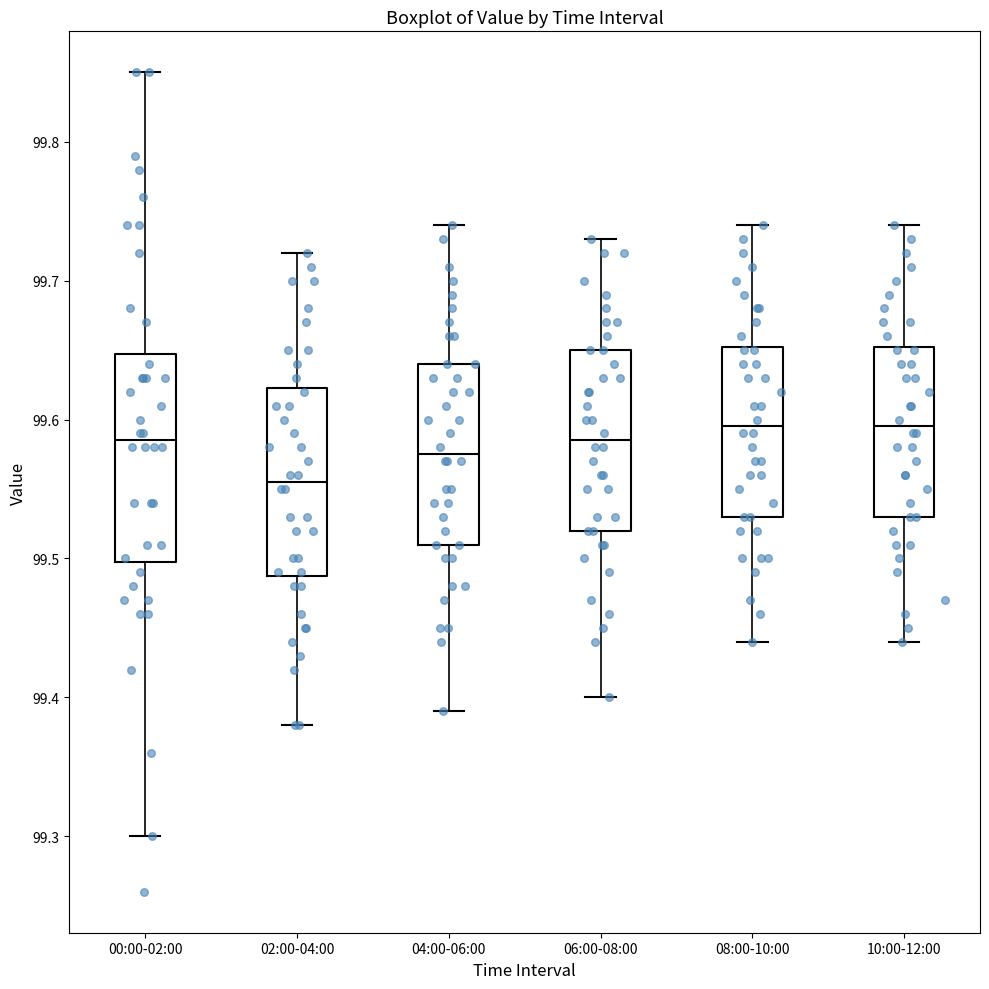

Reading left to right, transcribe this box plot: for each box, give where its median line is, the range the box spans, and where its two whiskers end, as read against the y-axis. The values are not printed on the chart, so give them approximately, as read against the axis.

00:00-02:00: median 99.59, box 99.50 to 99.65, whiskers 99.30 to 99.85
02:00-04:00: median 99.56, box 99.49 to 99.62, whiskers 99.38 to 99.72
04:00-06:00: median 99.58, box 99.51 to 99.64, whiskers 99.39 to 99.74
06:00-08:00: median 99.59, box 99.52 to 99.65, whiskers 99.40 to 99.73
08:00-10:00: median 99.60, box 99.53 to 99.65, whiskers 99.44 to 99.74
10:00-12:00: median 99.60, box 99.53 to 99.65, whiskers 99.44 to 99.74